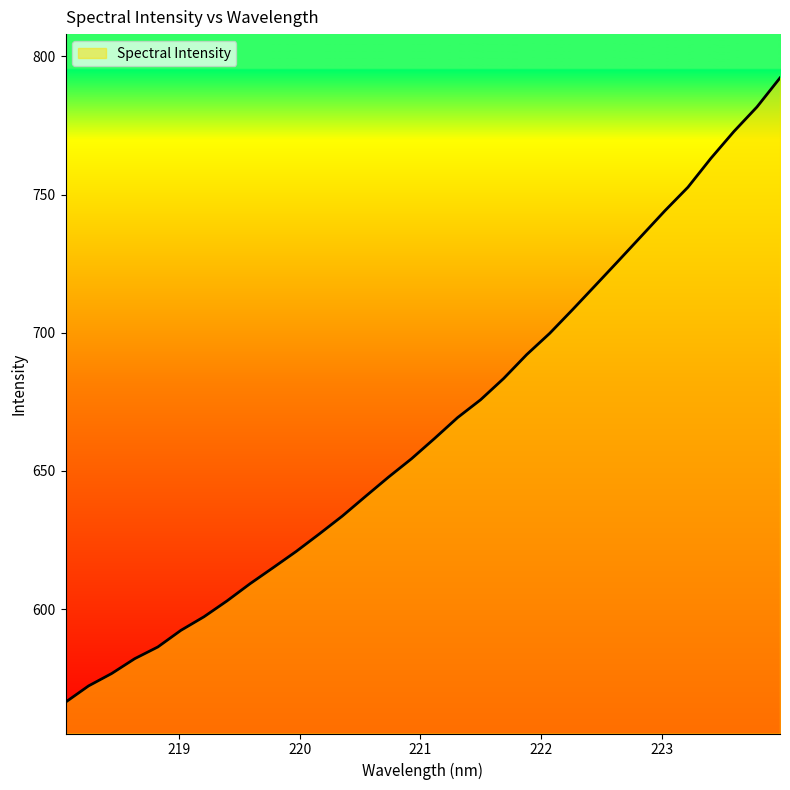

What is the difference between the maximum and minimum values?

225.8